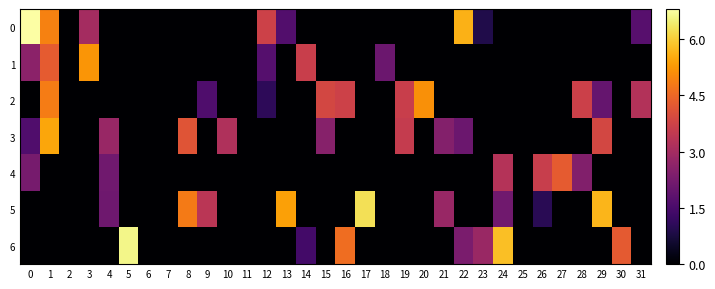

List the series in order of their peak value, highest first.

row_0, row_6, row_5, row_3, row_1, row_2, row_4